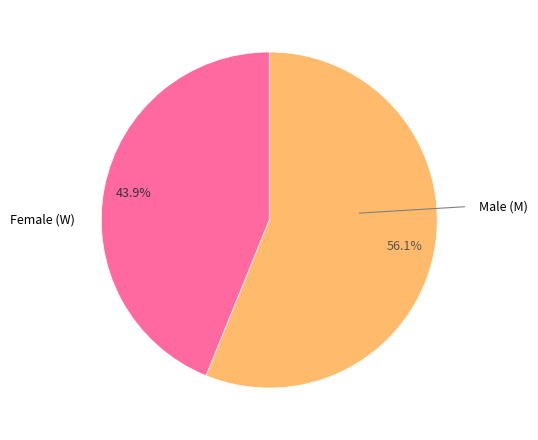

Is there any slice that represents more than half of the pie?

Yes